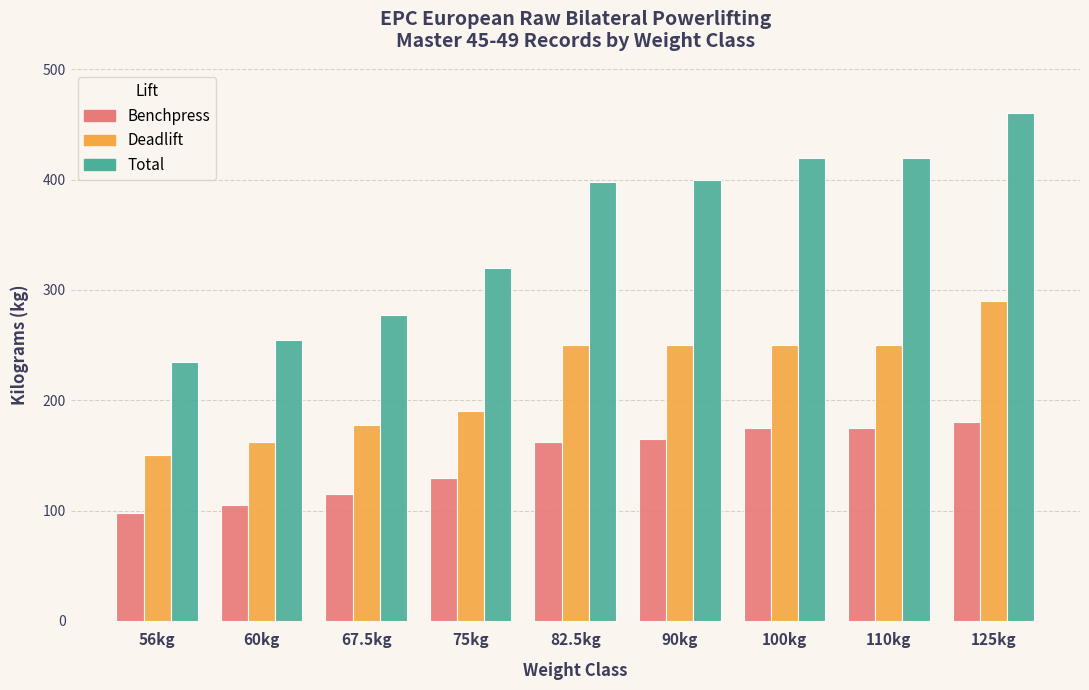

Reading left to right, list all the values displayed in this chart.

Benchpress: 97.5	105.0	115.0	130.0	162.5	165.0	175.0	175.0	180.0
Deadlift: 150.0	162.5	177.5	190.0	250.0	250.0	250.0	250.0	290.0
Total: 235.0	255.0	277.5	320.0	397.5	400.0	420.0	420.0	460.0